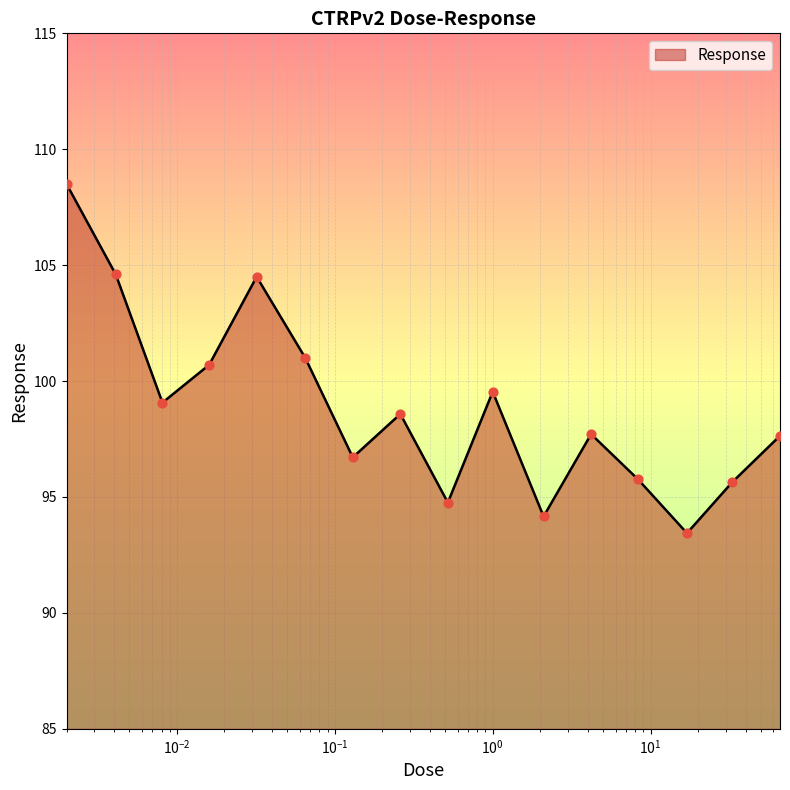

What is the difference between the maximum and minimum values?

15.1